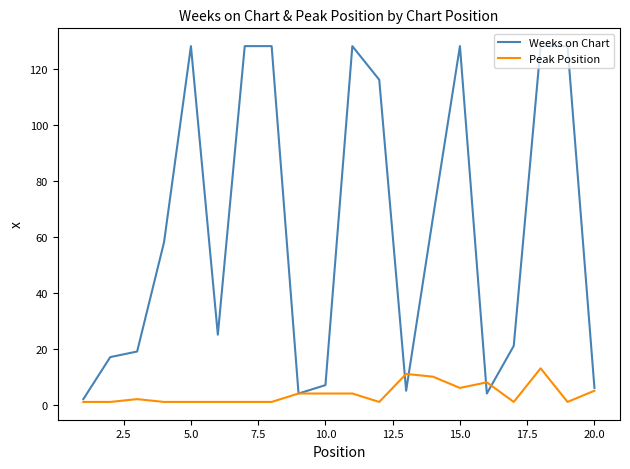

List the series in order of their overall mean, highest first.

Weeks on Chart, Peak Position